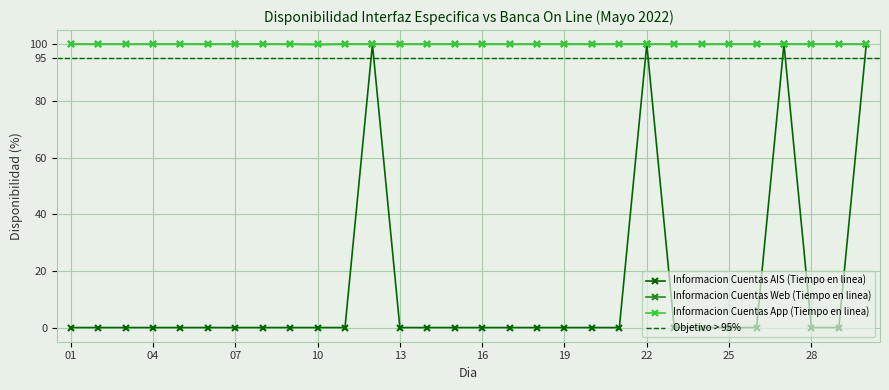

True or false: Informacion Cuentas Web (Tiempo en linea) and Informacion Cuentas AIS (Tiempo en linea) intersect in this chart.

False